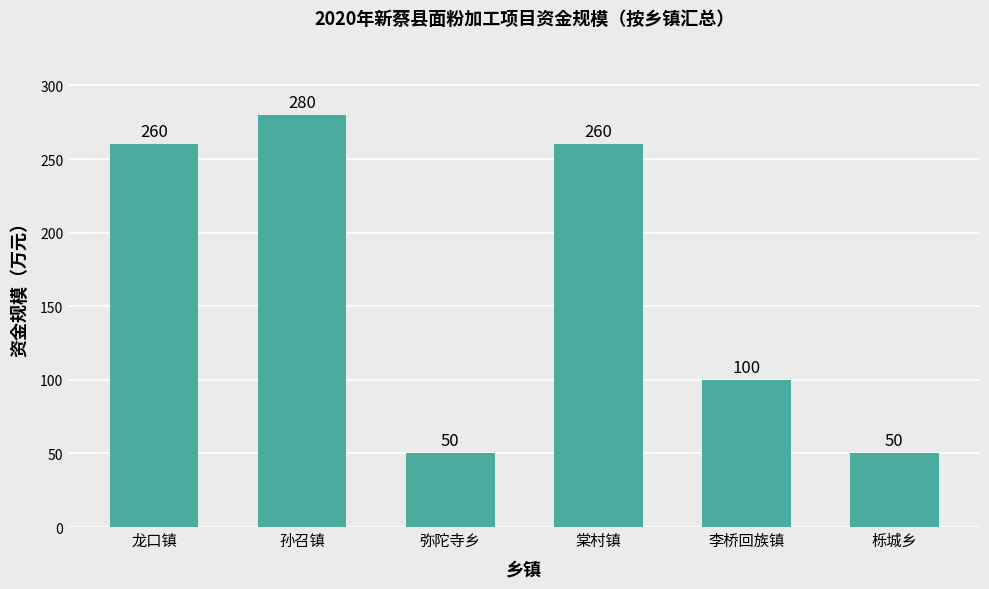

What is the difference between the second highest and second lowest values?

210